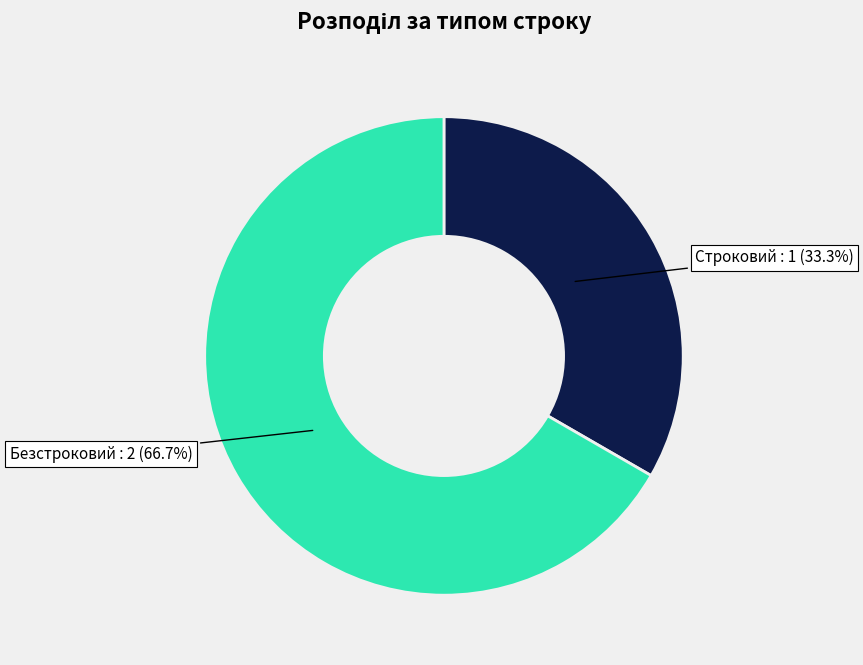

Is there a majority slice in this chart?

Yes